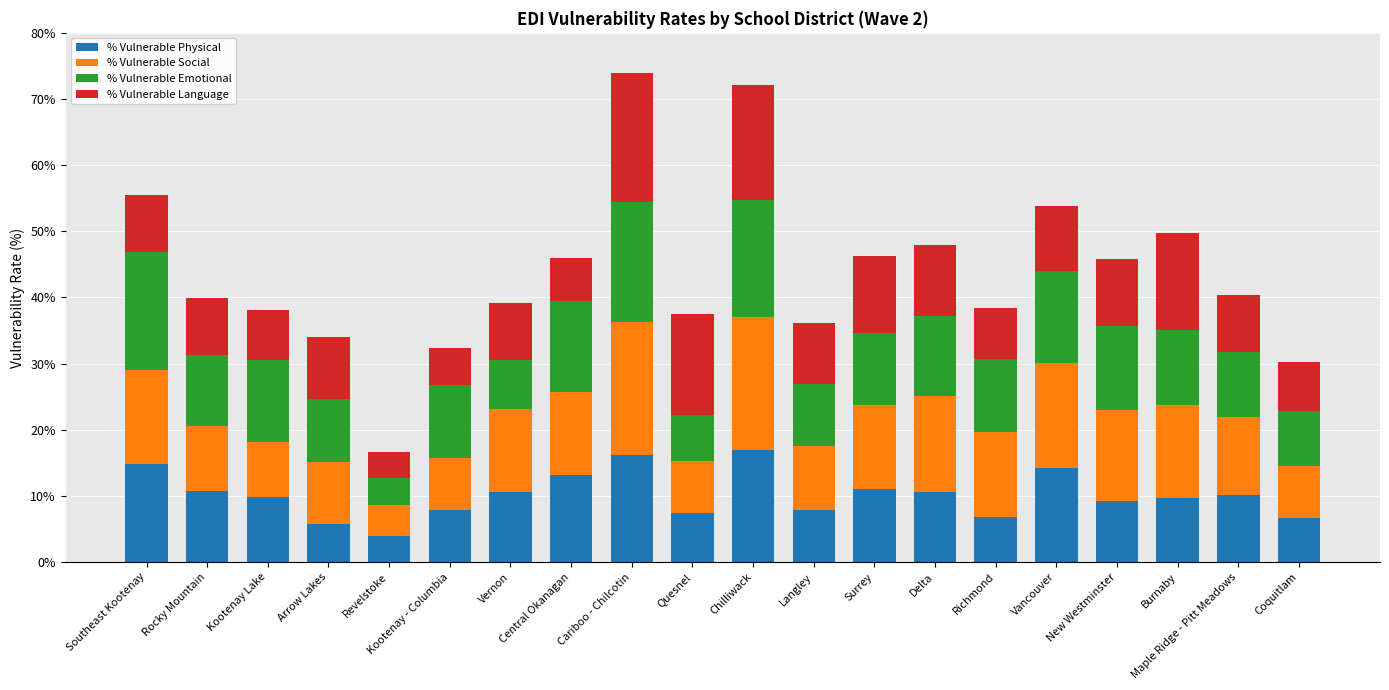

Are the bars grouped side by side (vs. stacked)?

No